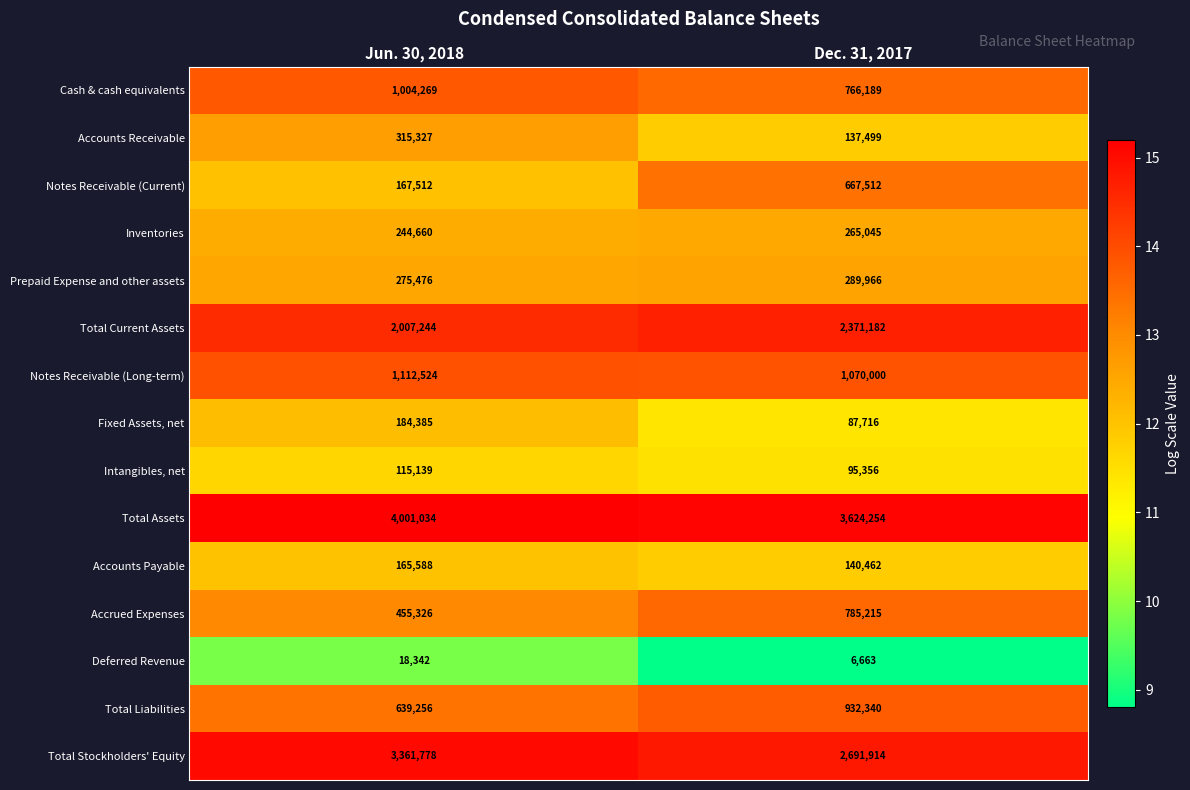

True or false: Accounts Payable has a value of 140462 at Dec. 31, 2017.

True